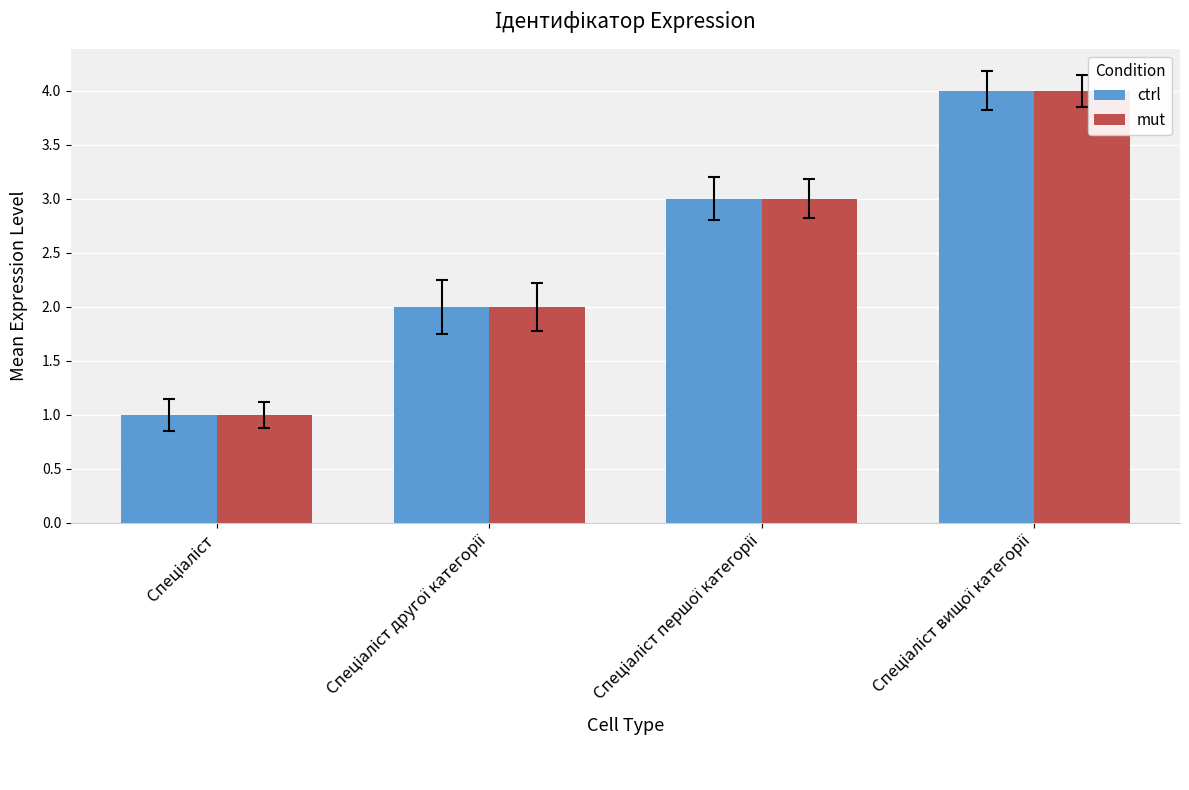

How many bars are there in each group?

2